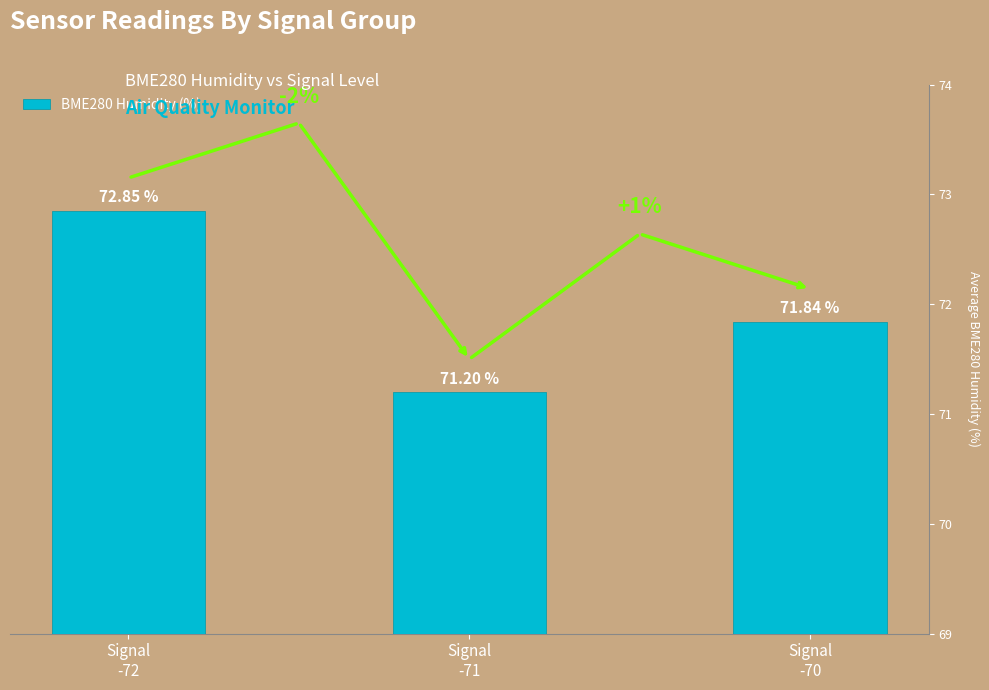

Does the chart contain stacked bars?

No